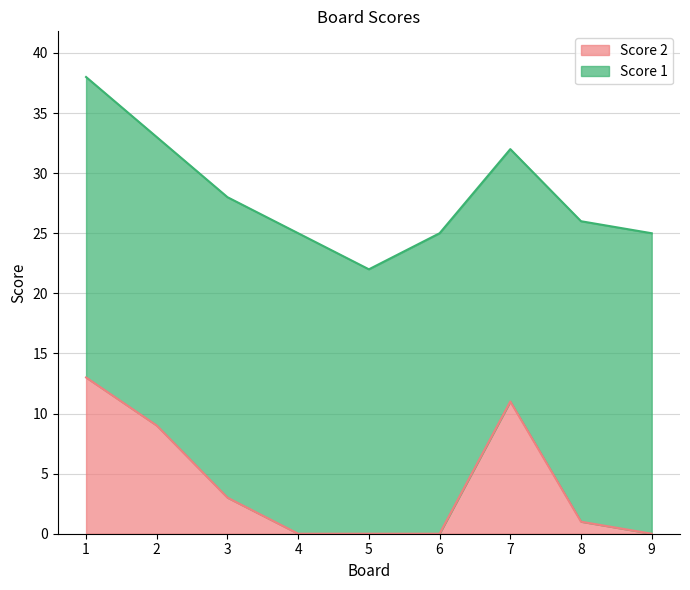

Where is the data nearest to the value 6?

2